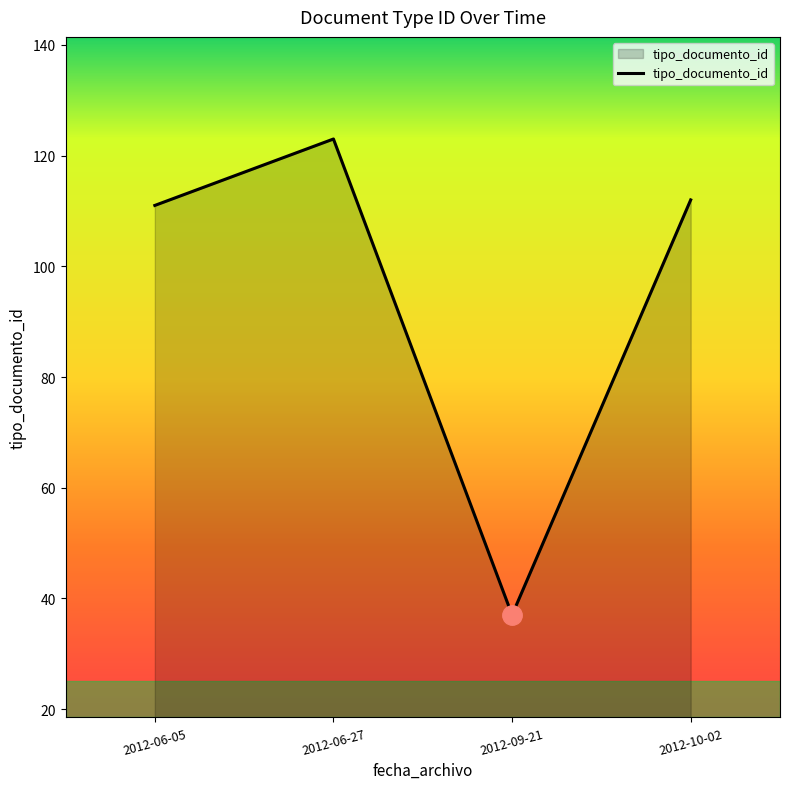

Which category has the highest value across all series?

2012-06-27